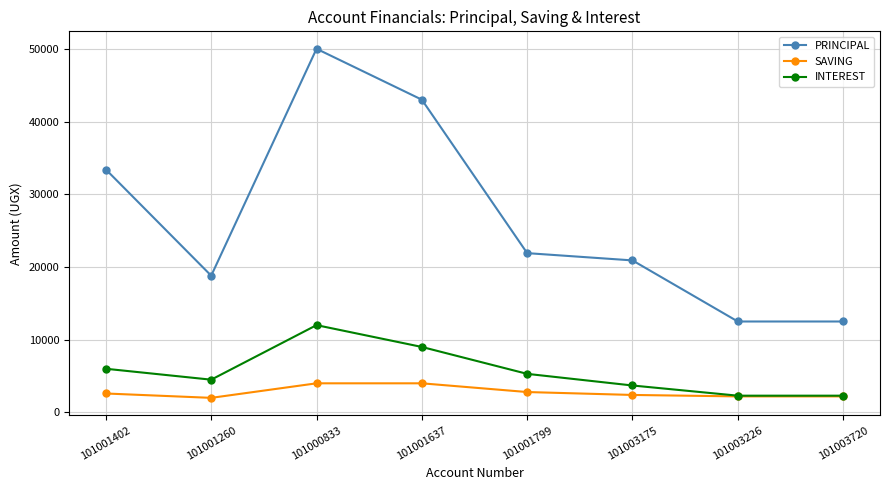

Is it true that PRINCIPAL equals 21900 at 101001799?

True